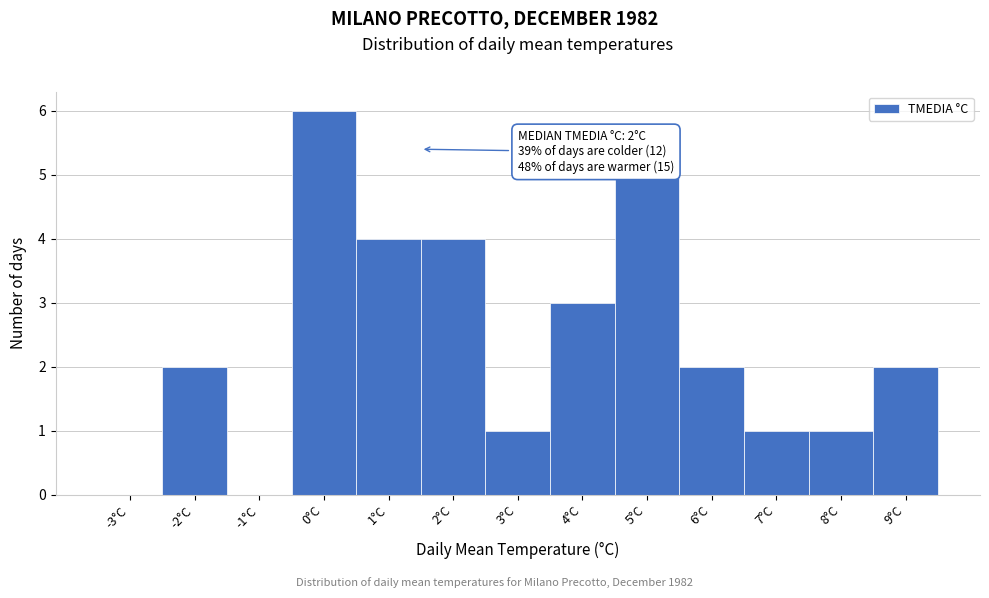

Reading left to right, extract all data points from this chart.

-3°C=0	-2°C=2	-1°C=0	0°C=6	1°C=4	2°C=4	3°C=1	4°C=3	5°C=5	6°C=2	7°C=1	8°C=1	9°C=2